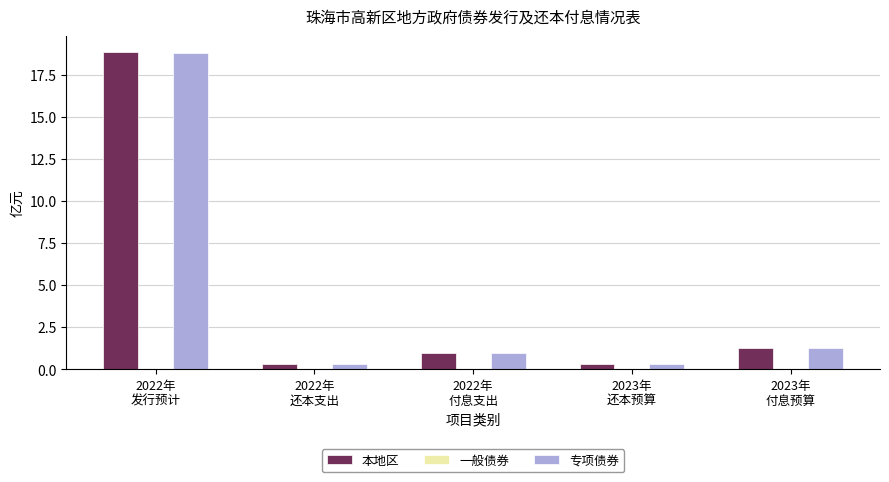

What is the spread (max minus min) of values at 2022年
还本支出?

0.3